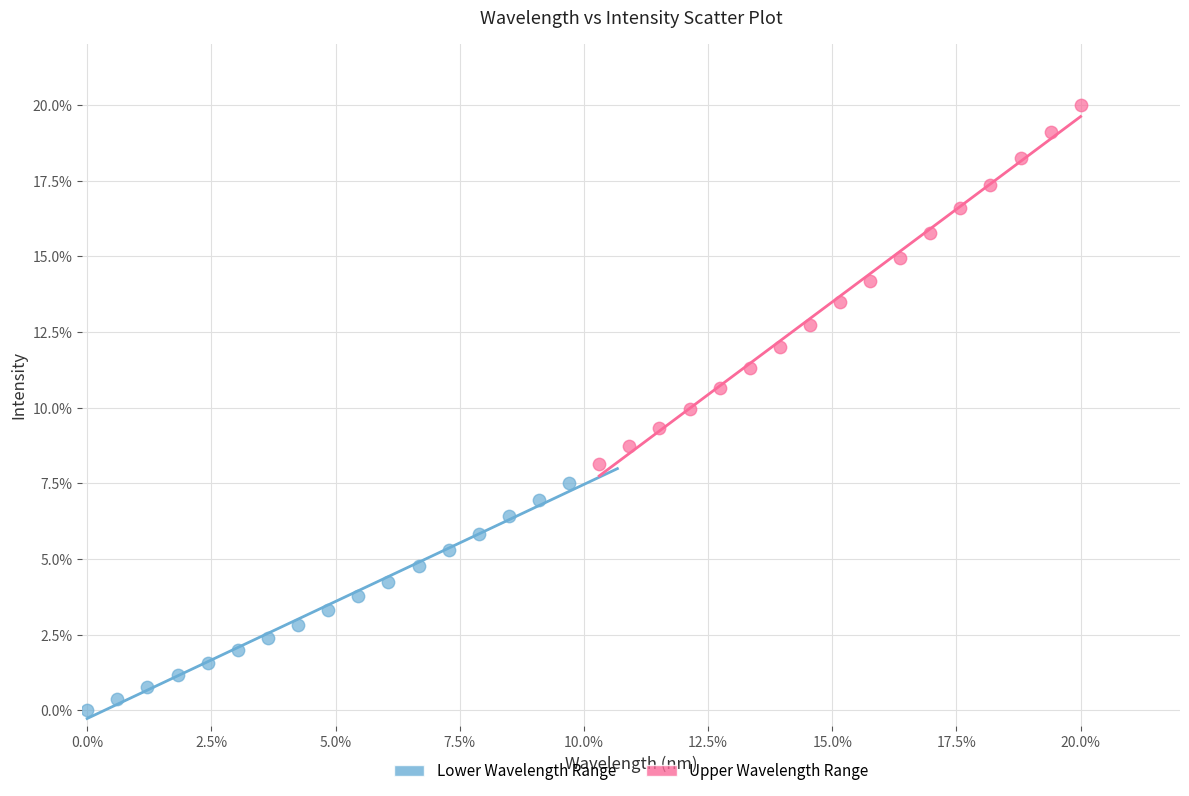

Which series has the widest spread of Y values?

Upper Wavelength Range